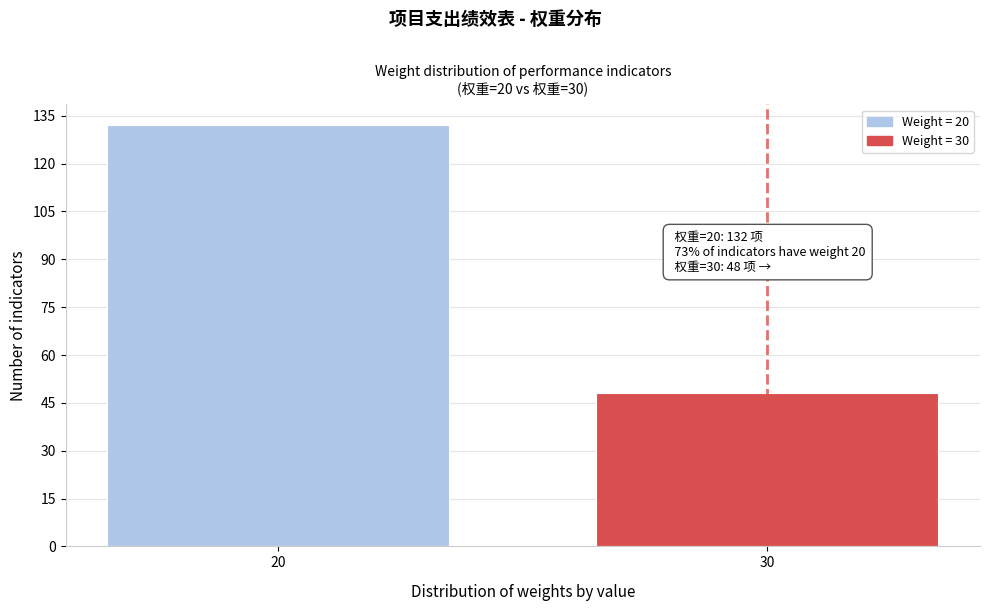

Reading left to right, transcribe all the data shown in this chart.

132	48